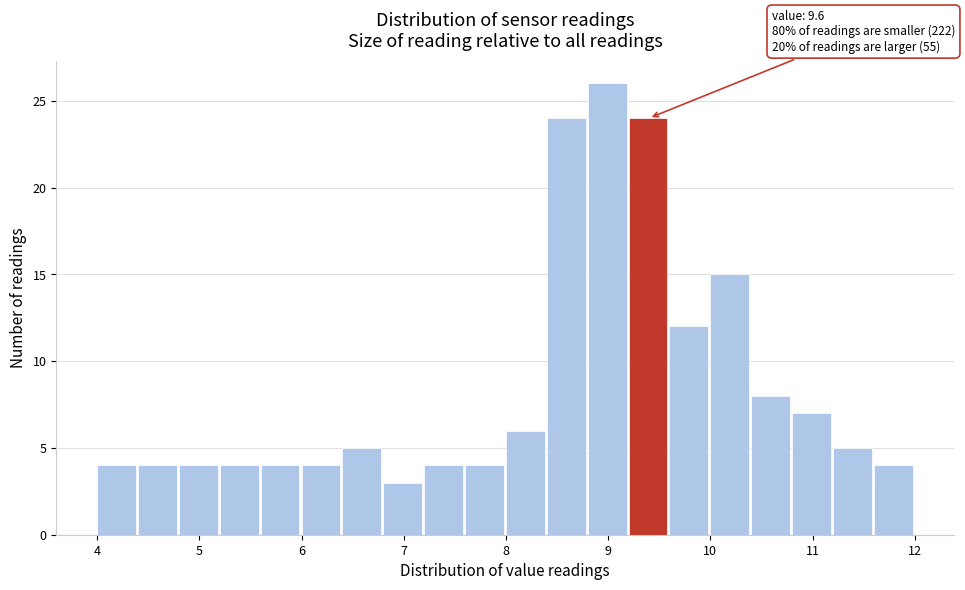

Over which range of the x-axis is the bar tallest?

8.8 to 9.2